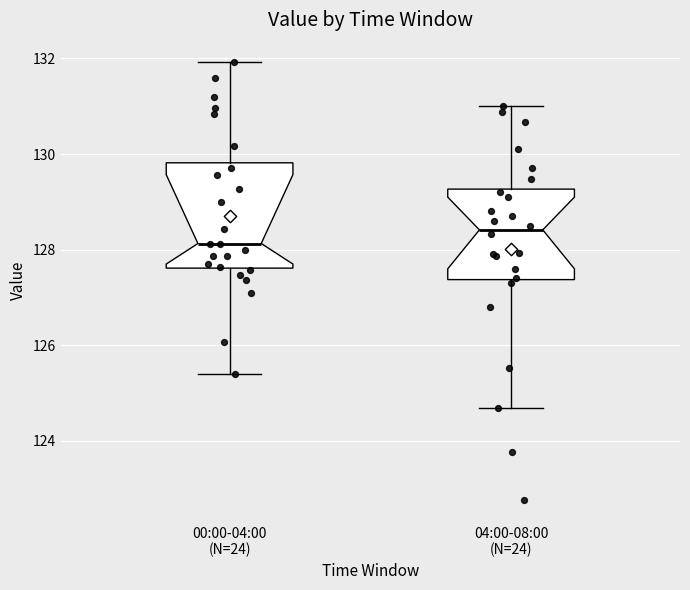

Which box has the highest median line?

04:00-08:00 (N=24)